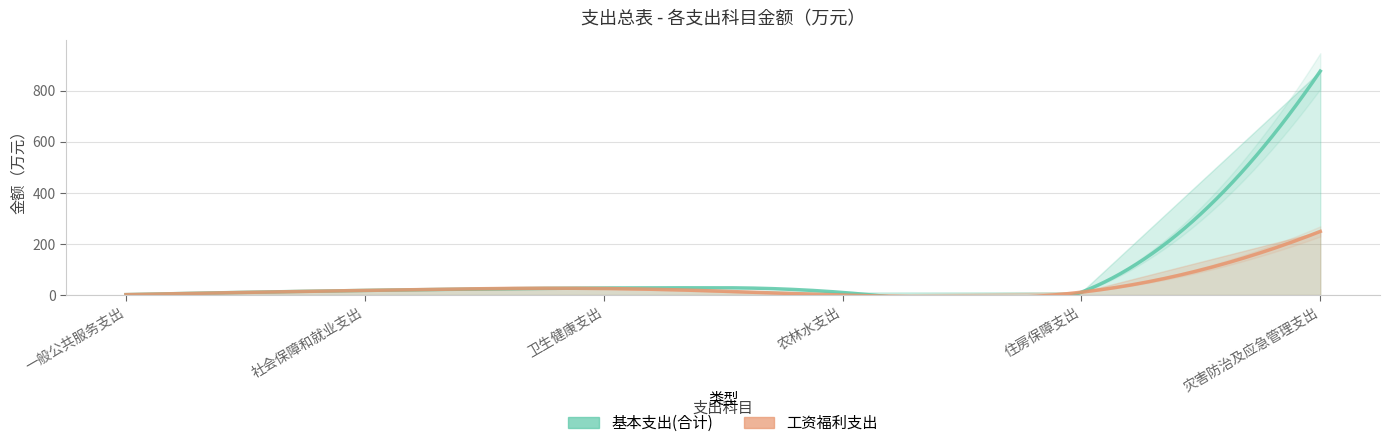

At how many categories does at least one series exceed 150?

1